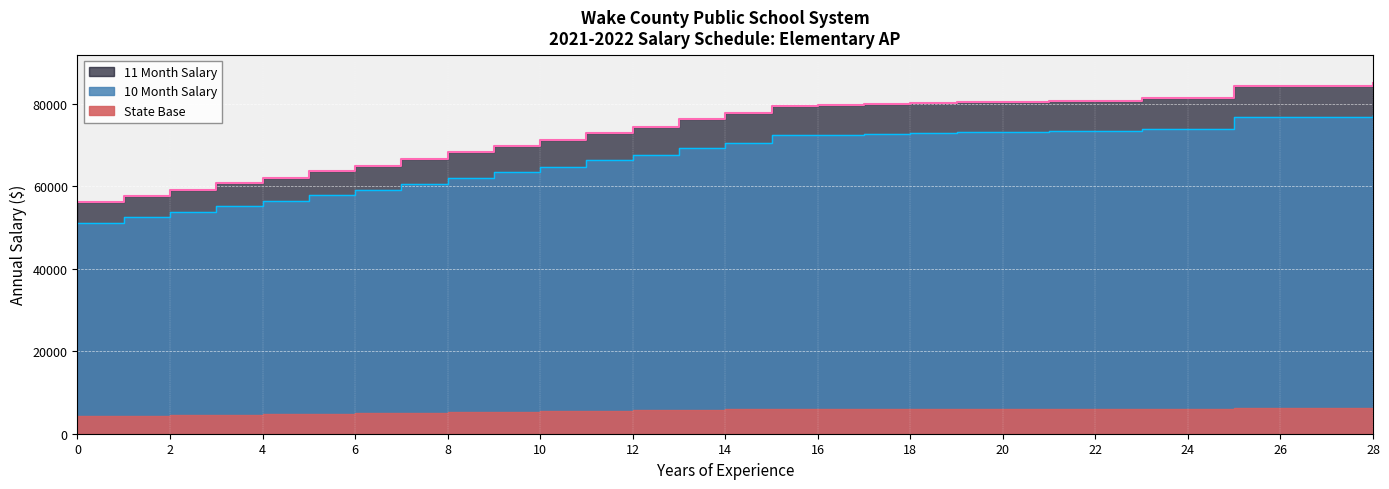

At which category is the sum across all series the highest?

28